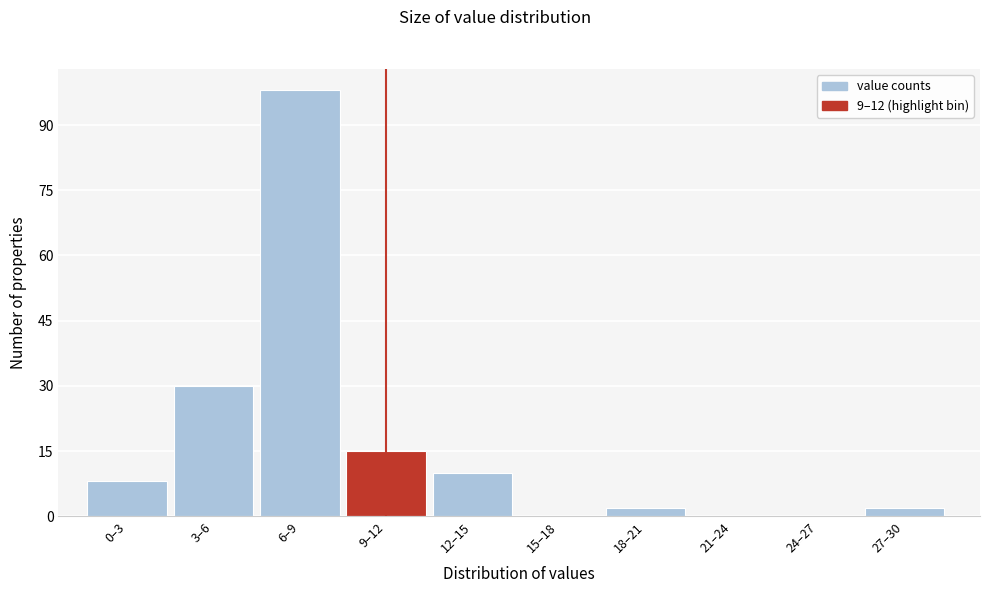

Reading left to right, transcribe all the data shown in this chart.

0–3=8	3–6=30	6–9=98	9–12=15	12–15=10	15–18=0	18–21=2	21–24=0	24–27=0	27–30=2